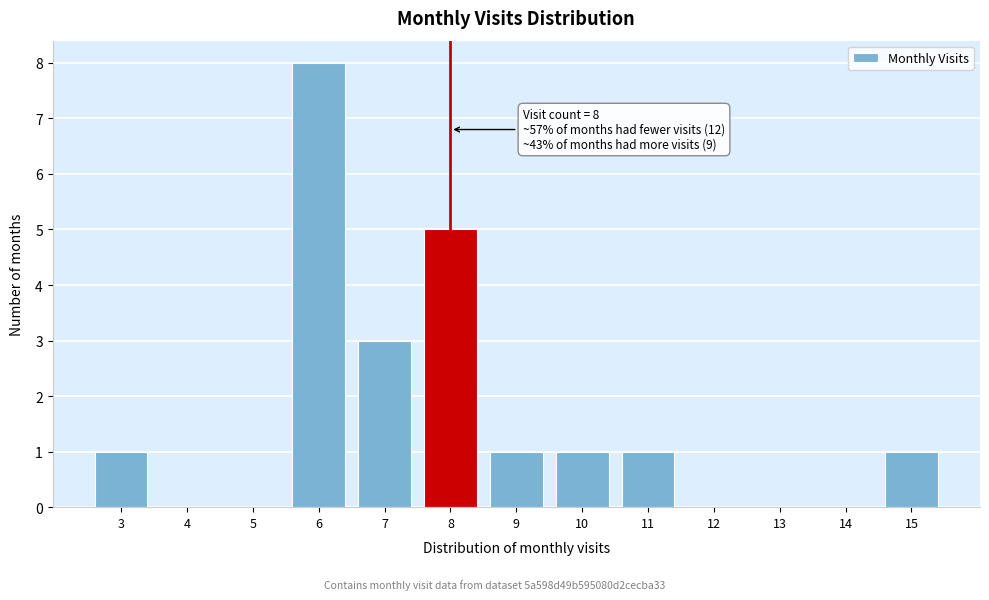

Reading left to right, what are all the values shown in this chart?

3=1	4=0	5=0	6=8	7=3	8=5	9=1	10=1	11=1	12=0	13=0	14=0	15=1